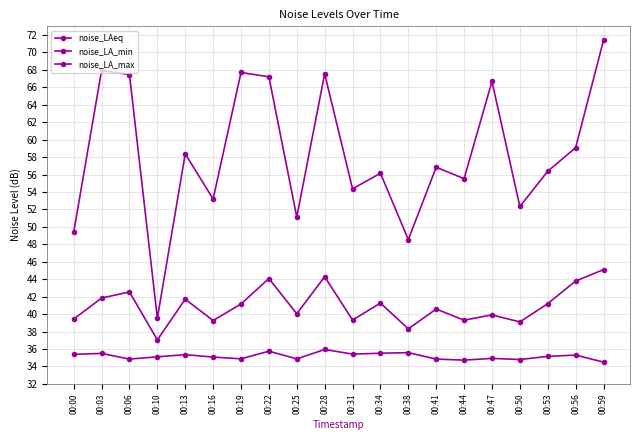

Does the chart have visible grid lines?

Yes